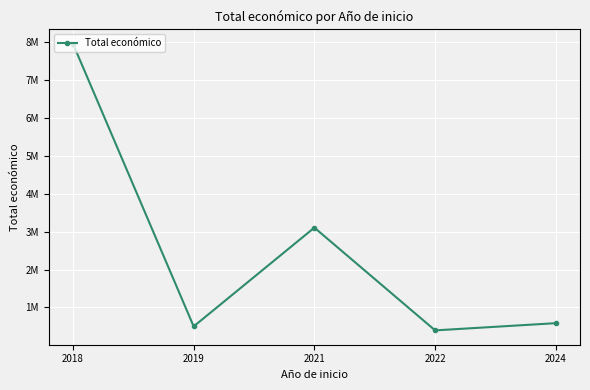

List the labels in order of value, smallest first.

2022, 2019, 2024, 2021, 2018